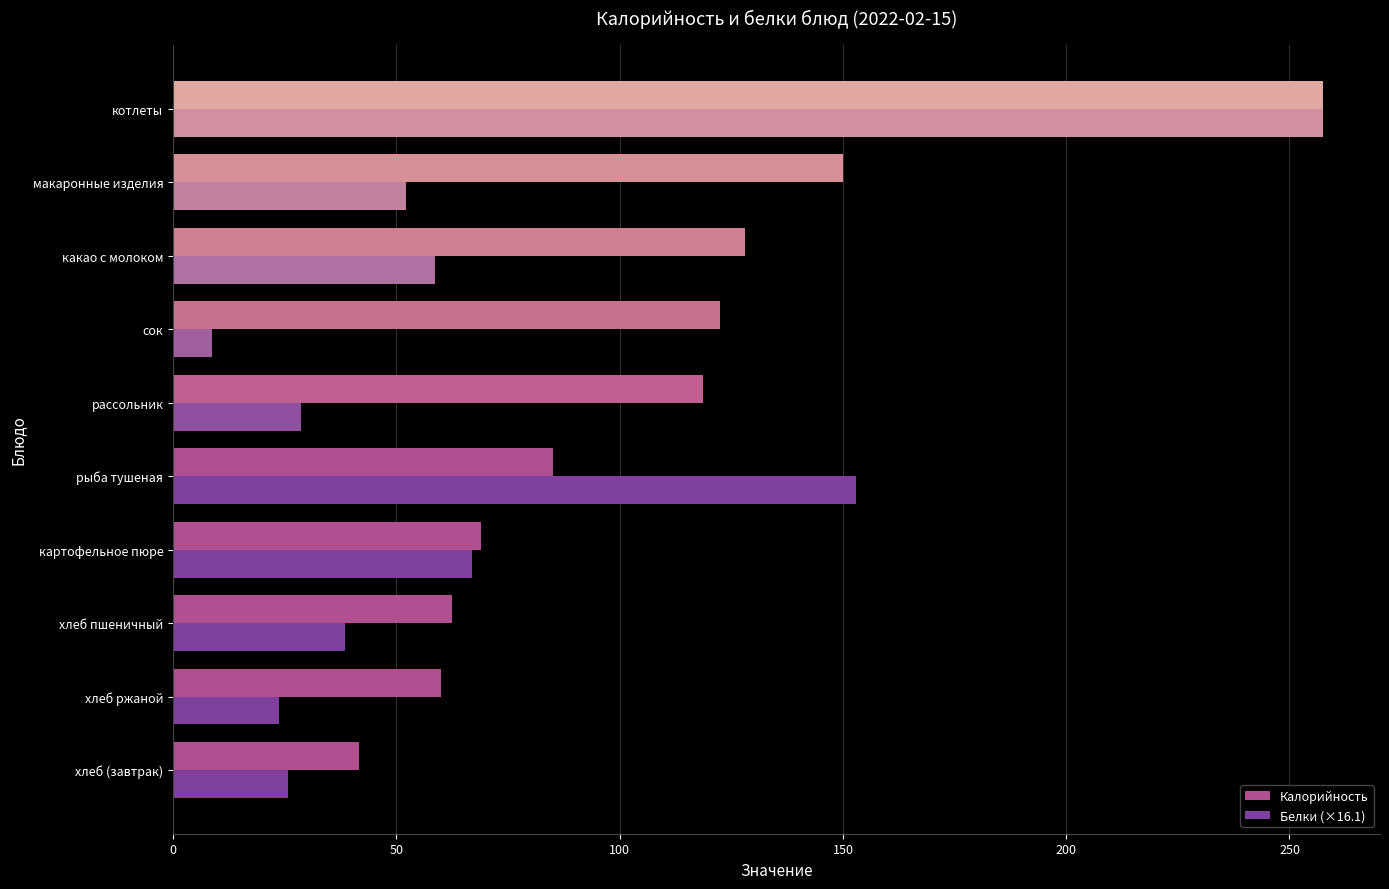

The value of Калорийность at макаронные изделия is 150.0. True or false?

True